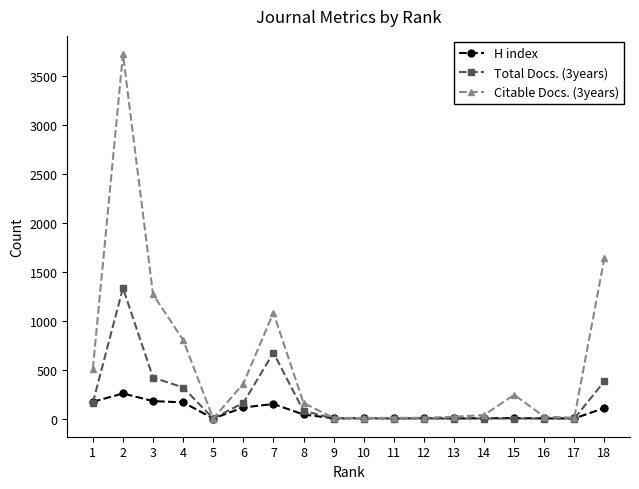

Where is Total Docs. (3years) nearest to the value 667?

7